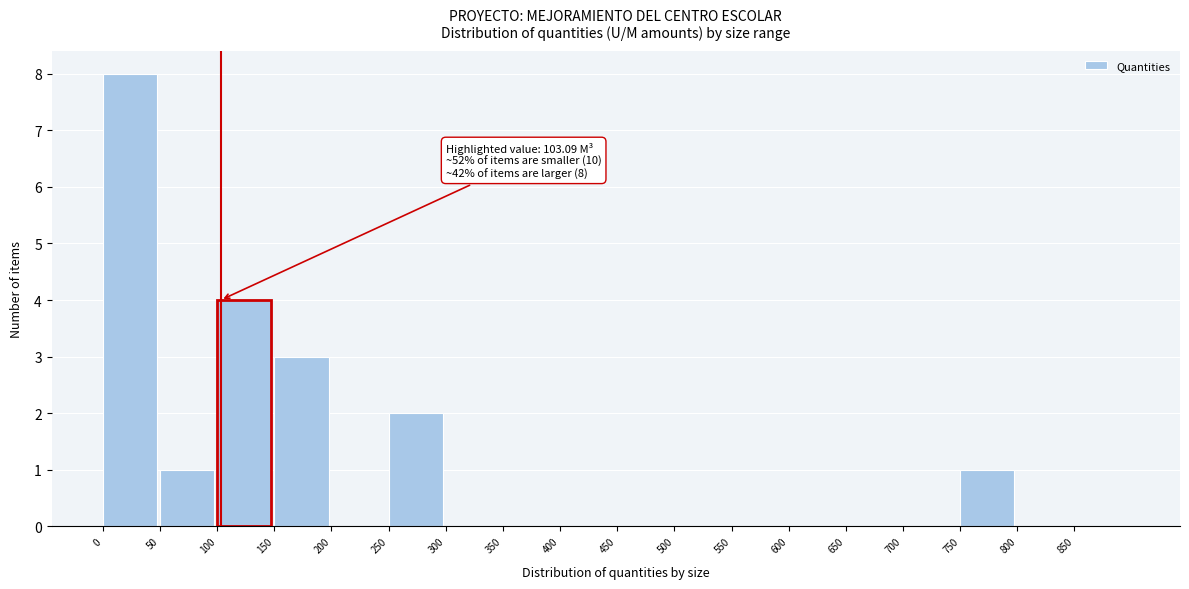

Which range on the x-axis has the tallest bar?

0 to 50